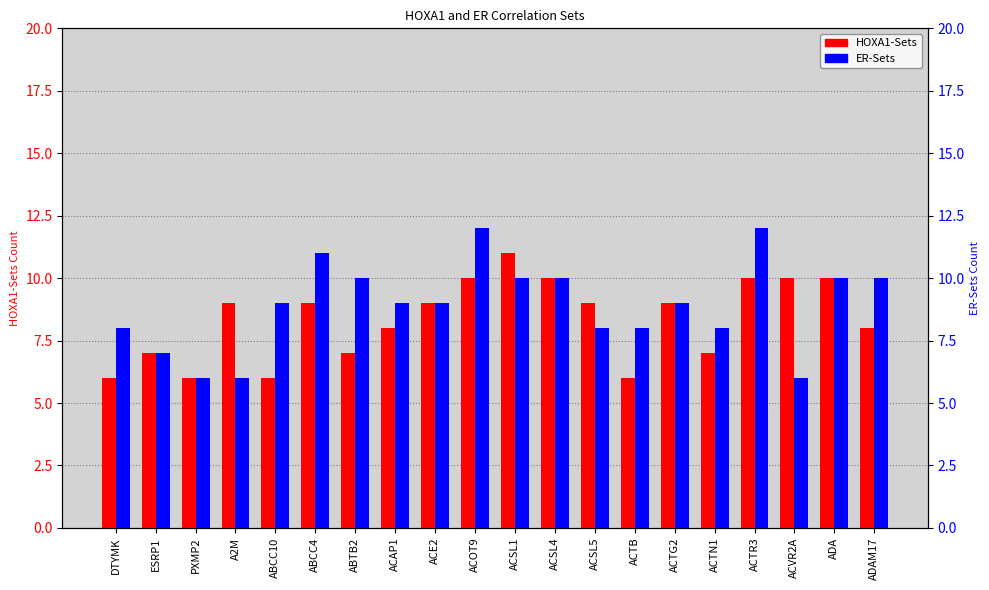

What is the sum of the HOXA1-Sets values at A2M and ACSL1?

20